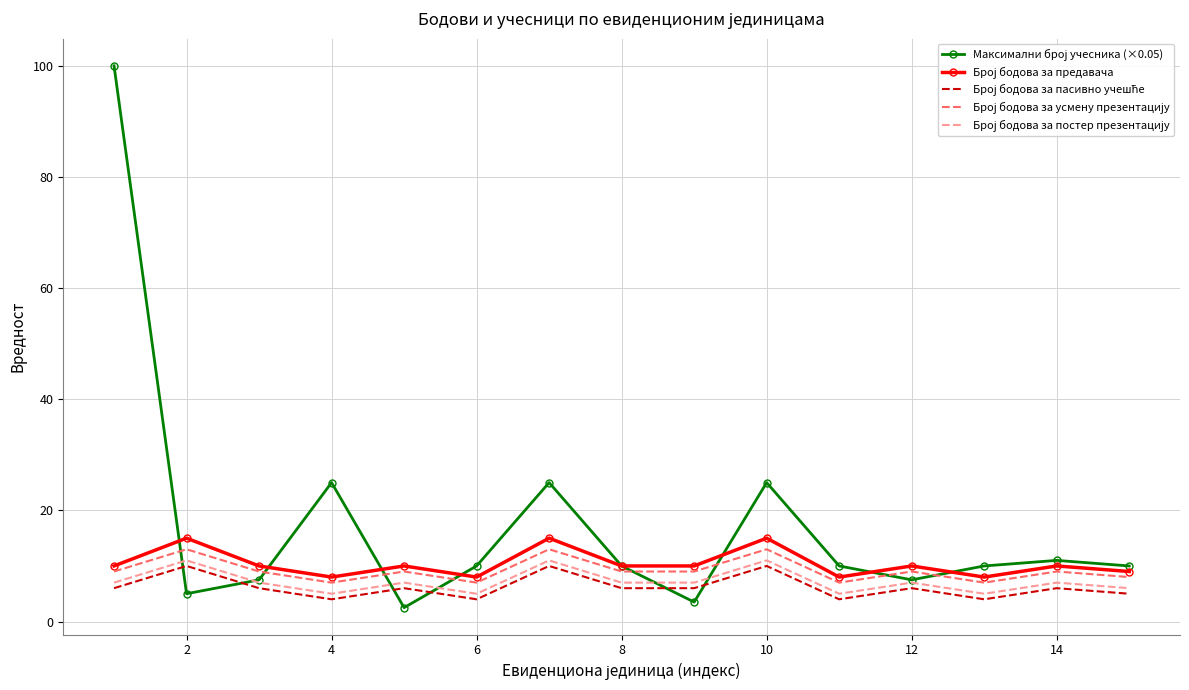

What is the smallest value displayed?

2.5